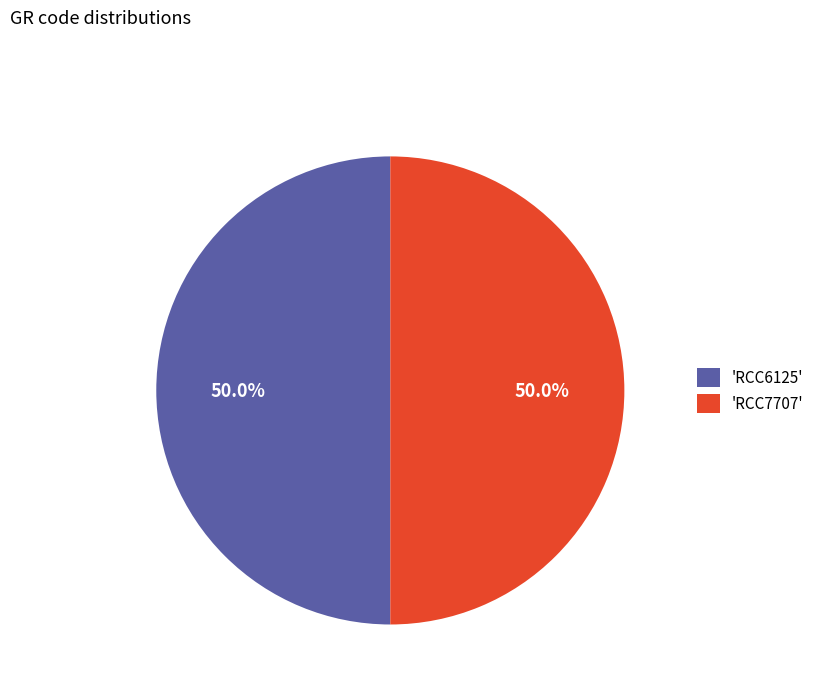

Approximately how many times larger is the value at 'RCC6125' compared to 'RCC7707'?

1.0